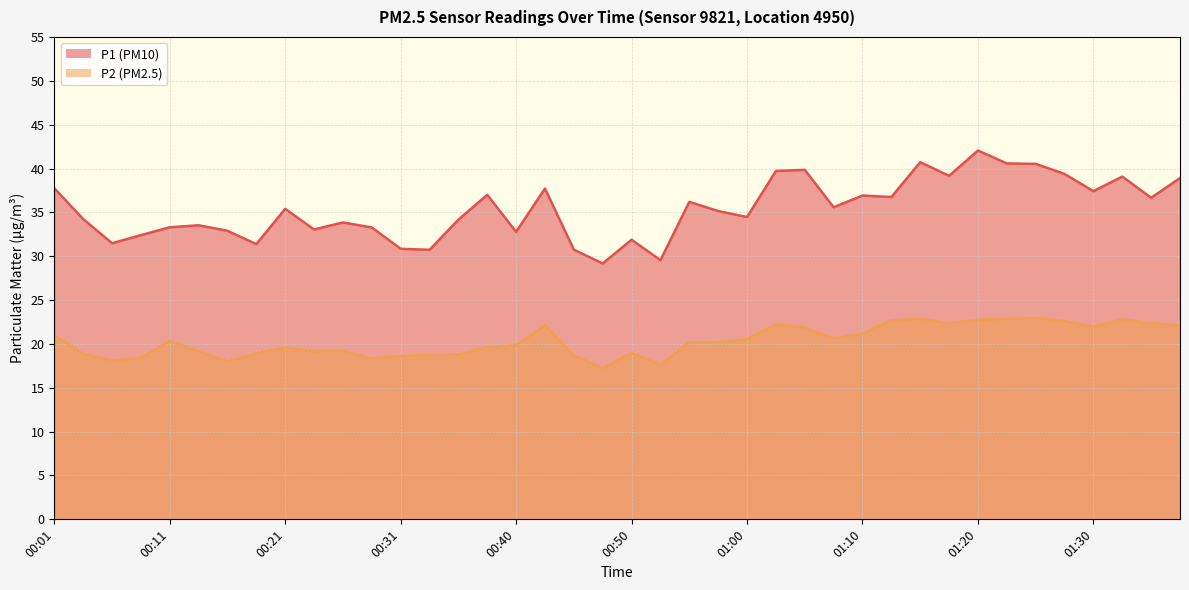

At which category does the chart reach its peak across all series?

01:20